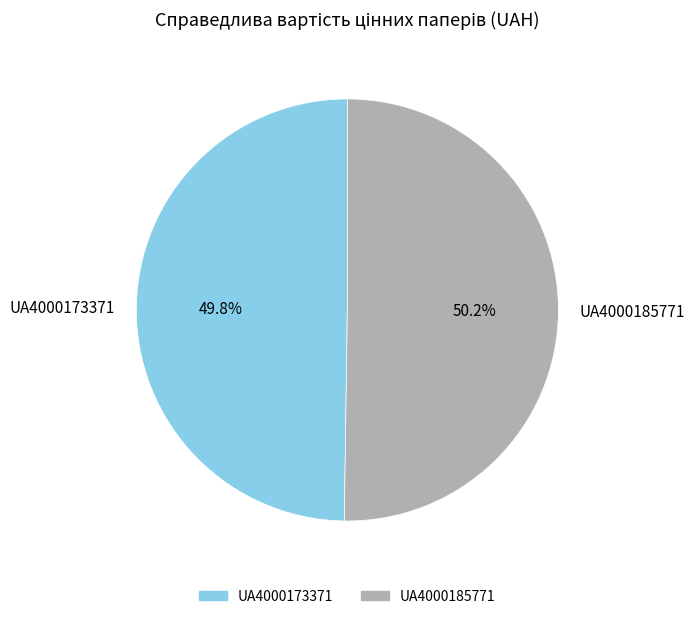

Do UA4000173371 and UA4000185771 together represent more than half of the pie?

Yes